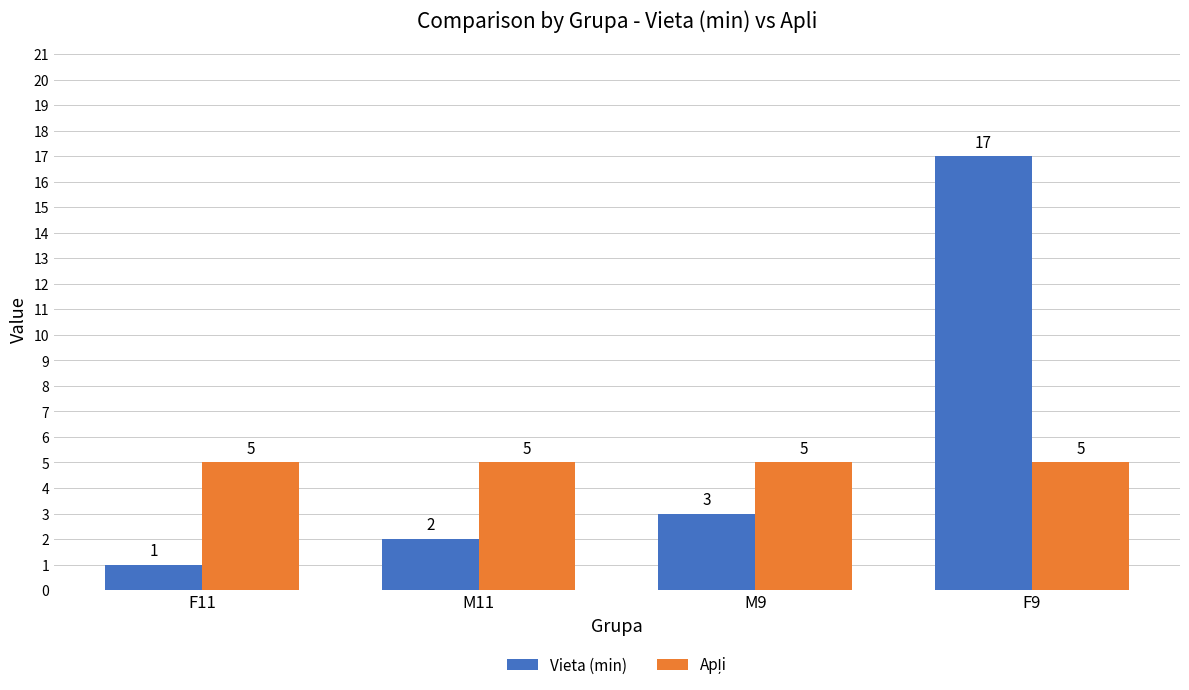

At which category is the sum across all series the highest?

F9